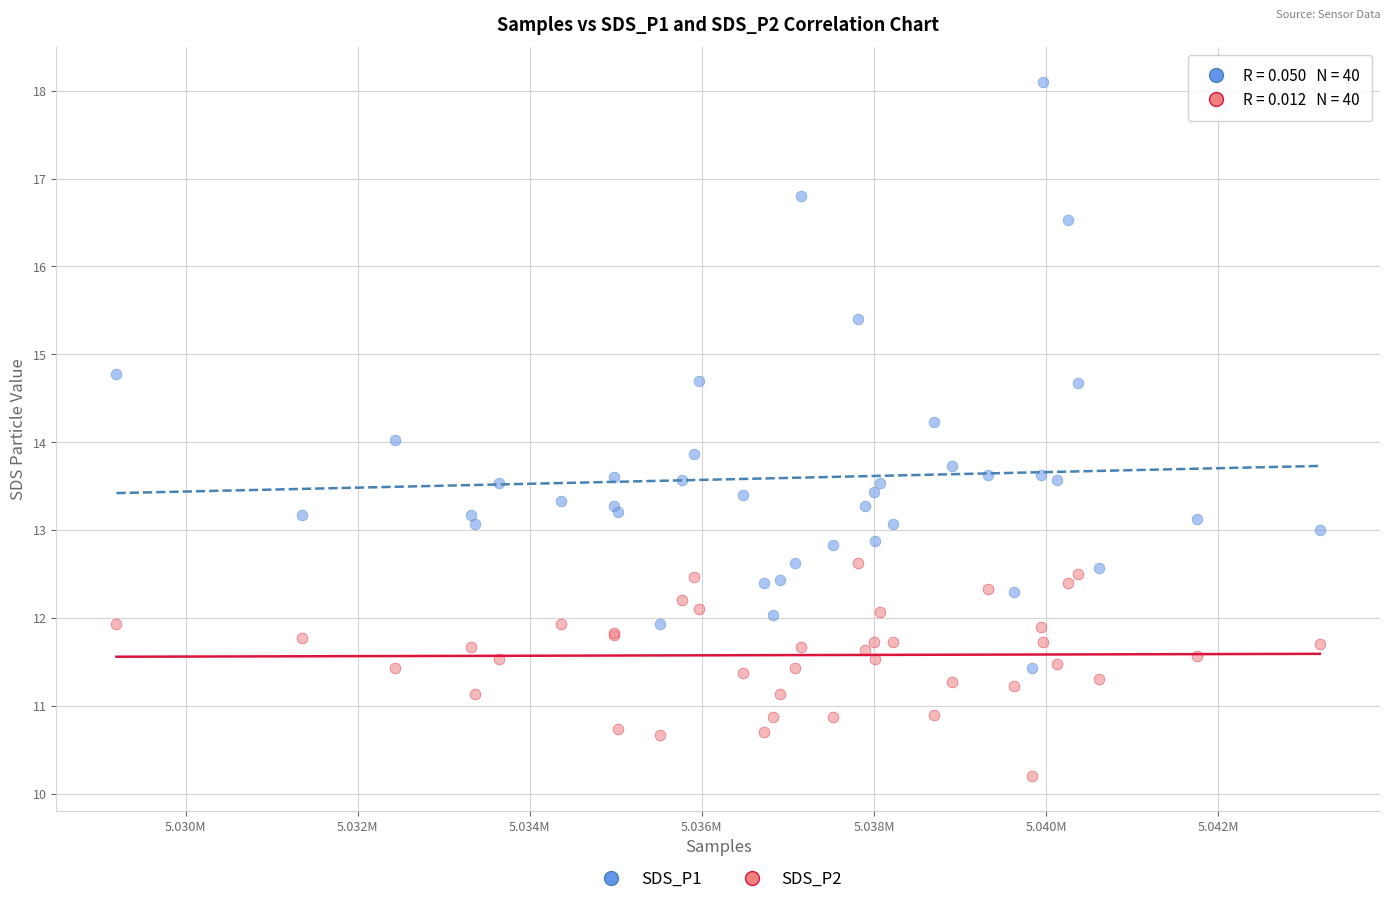

Which series contains the highest Y value?

SDS_P1